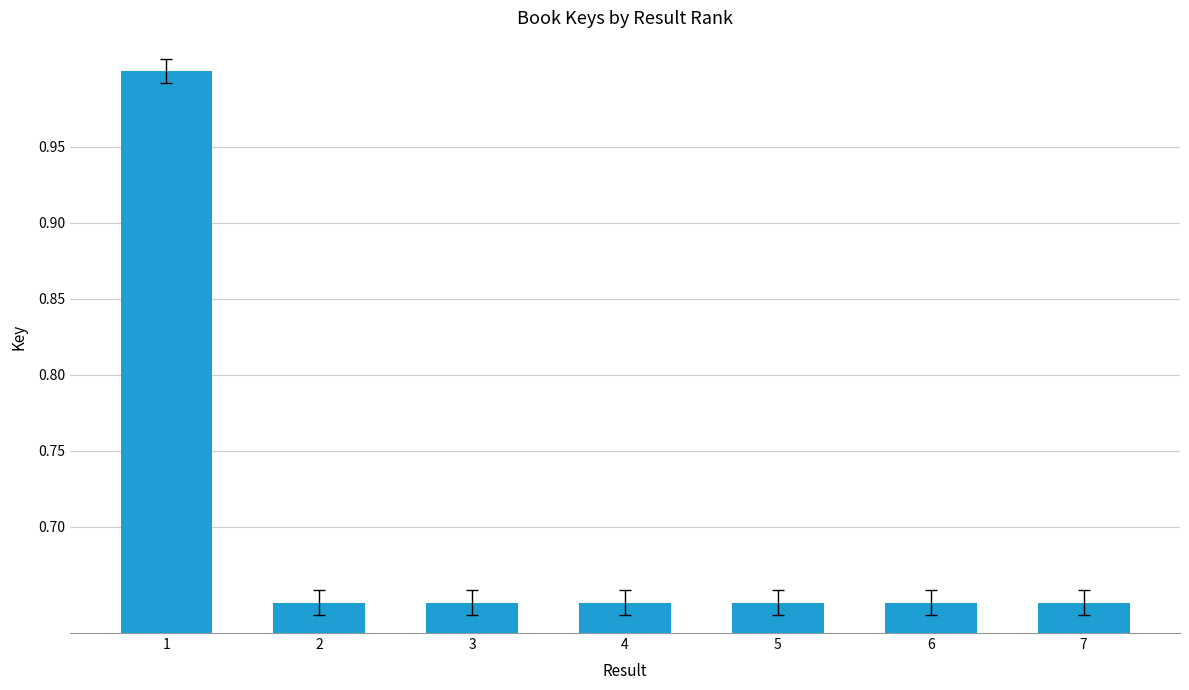

The chart shows a value of 0.5 at 1. True or false?

False